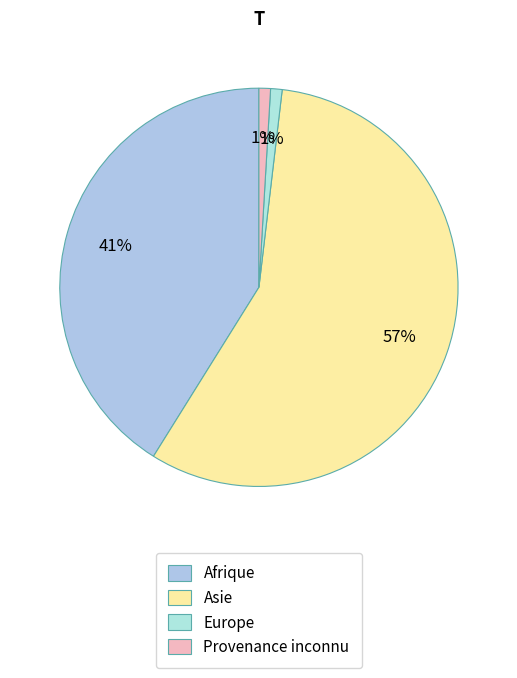

To the nearest percent, what is the difference between the largest and smallest slice percentages?

56%